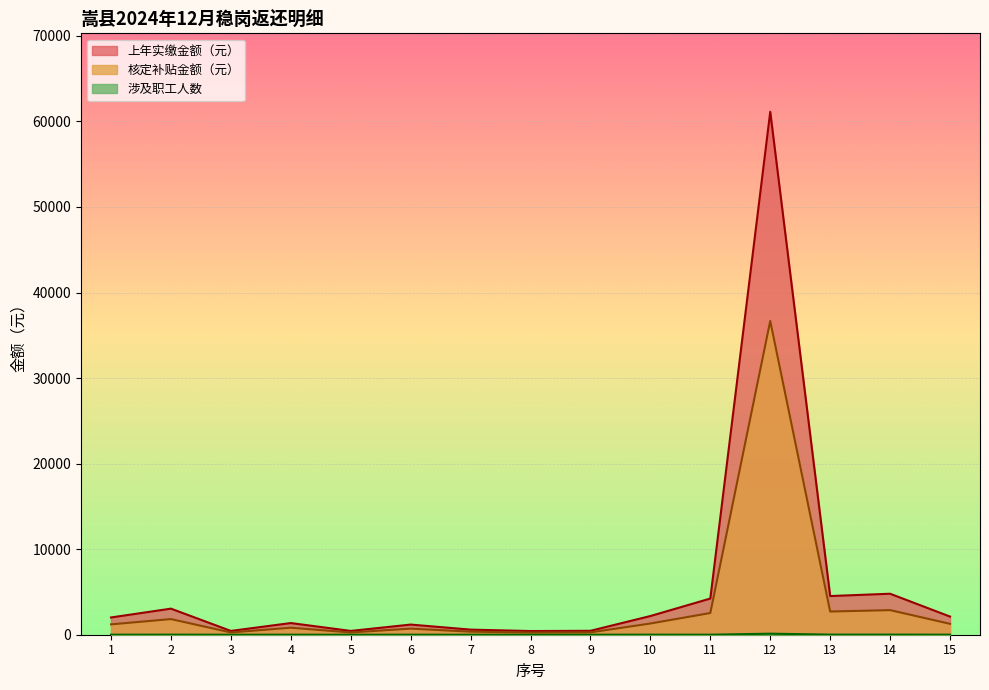

Which series changed the most between 5 and 8?

上年实缴金额（元）